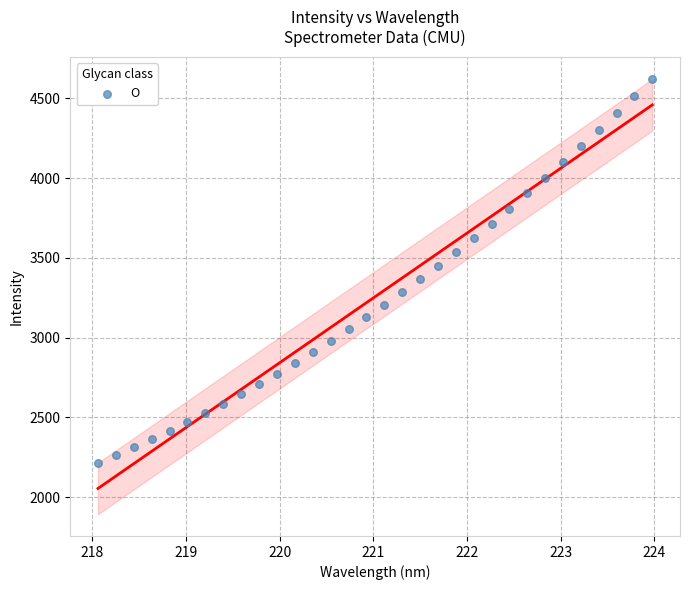

What is the range of X values (max minus min)?

5.9